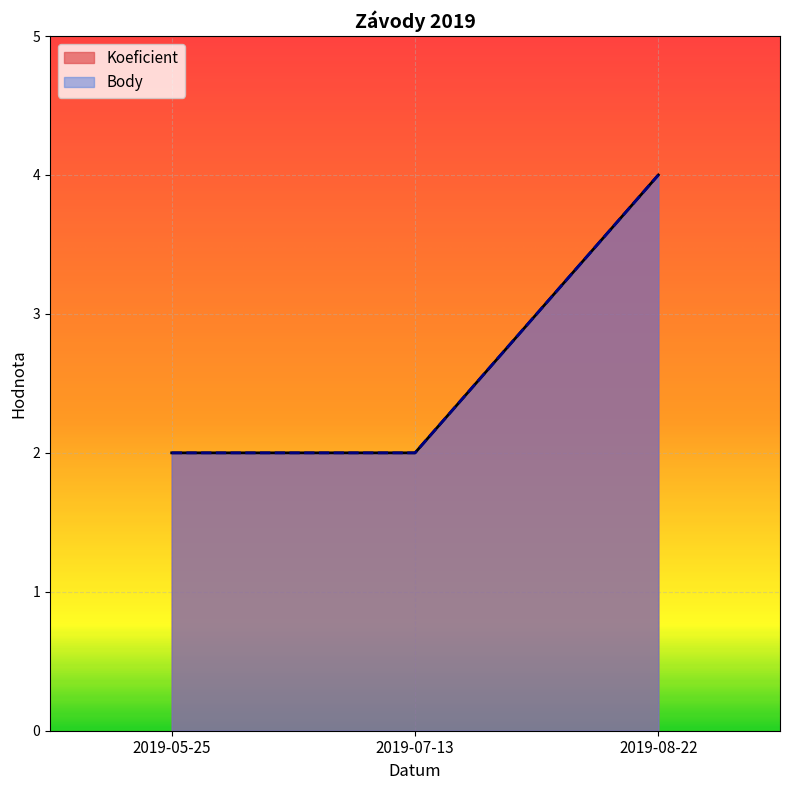

How many lines are shown in the chart?

2